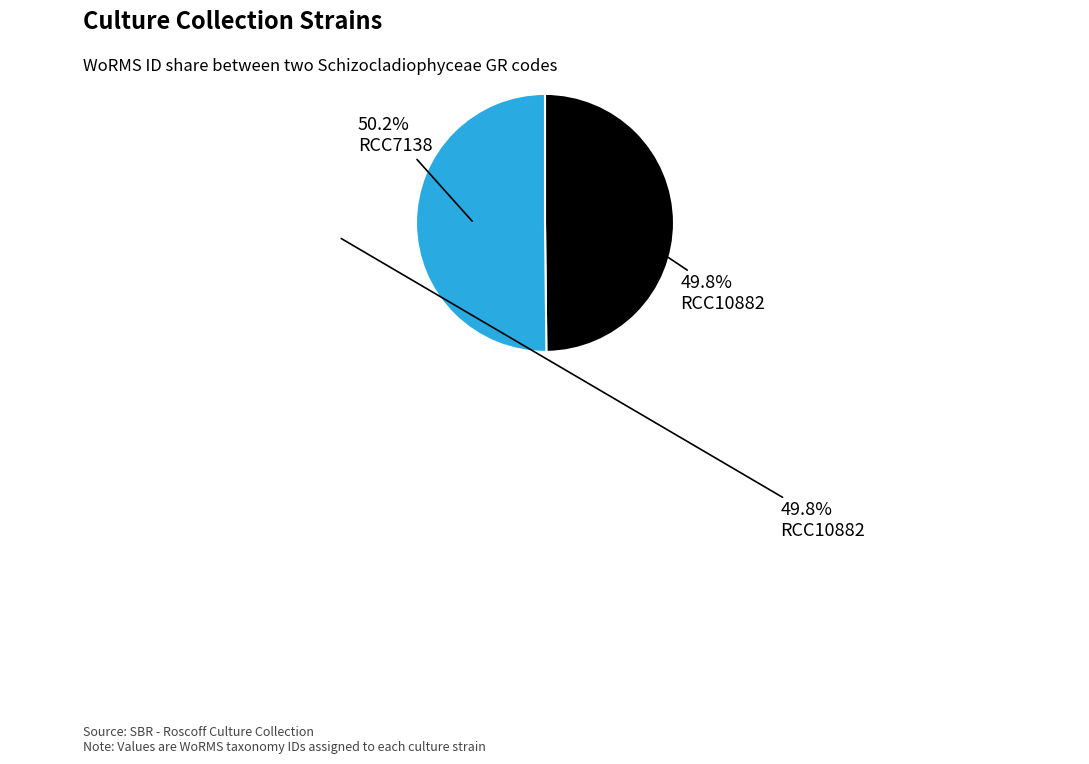

Does any single category account for the majority?

Yes